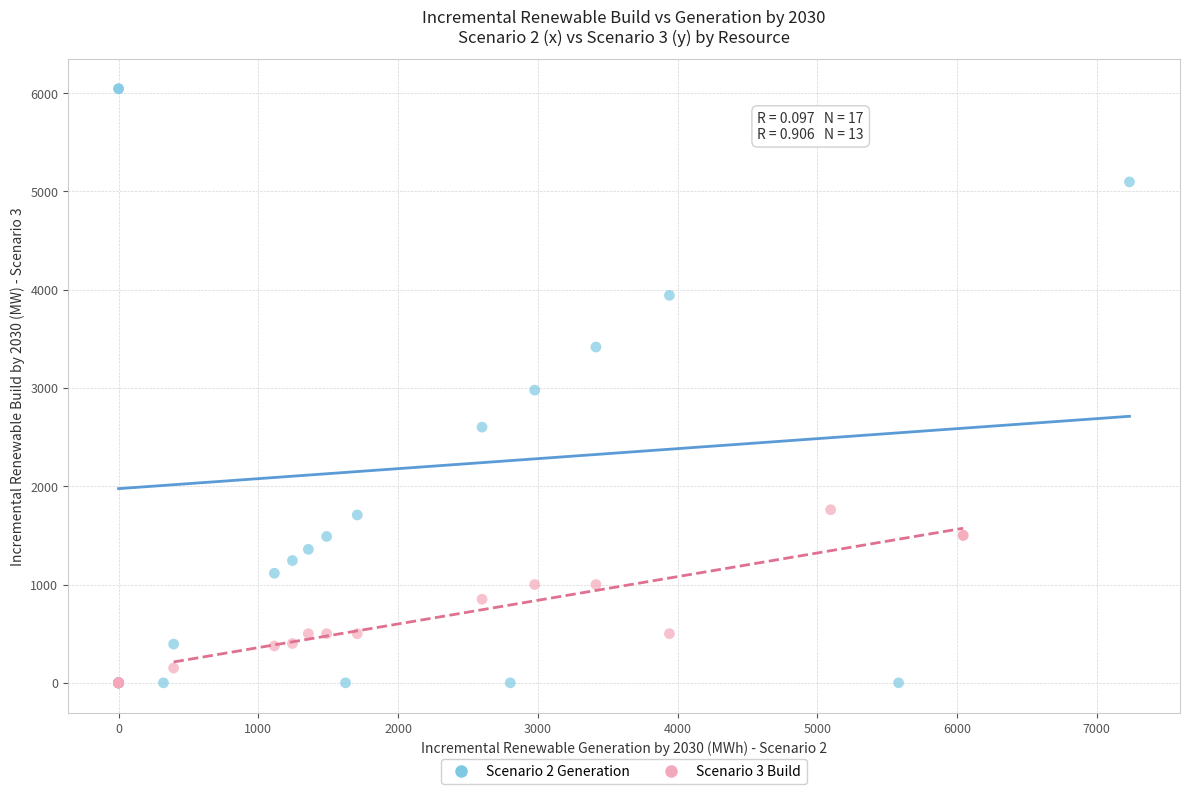

Which series contains the highest Y value?

Scenario 2 Generation